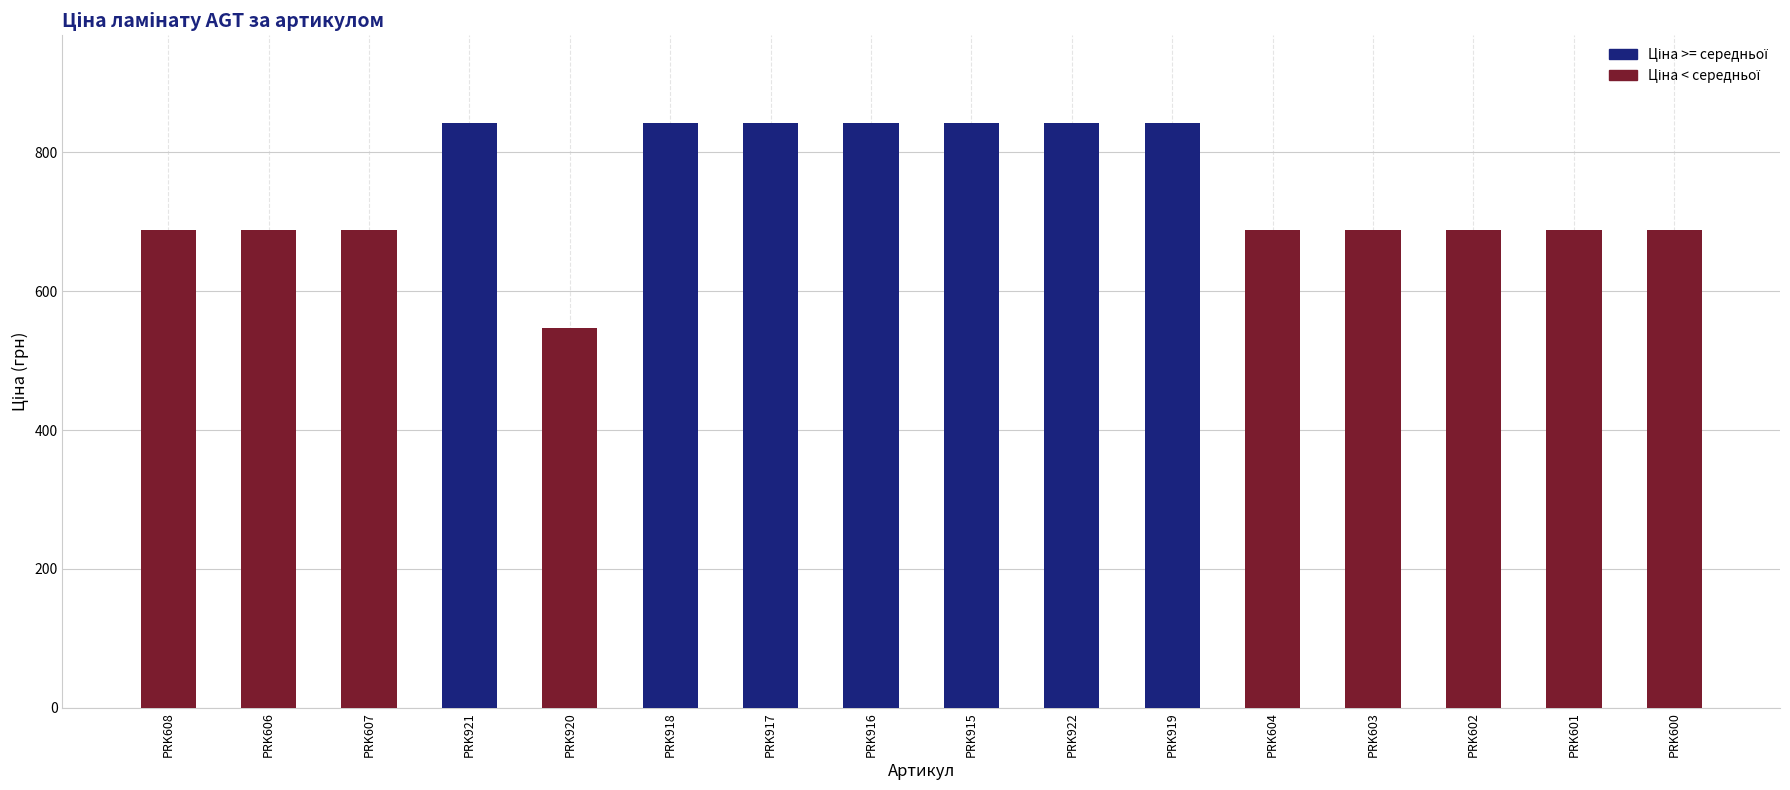

What is the approximate value at PRK603?

688.7